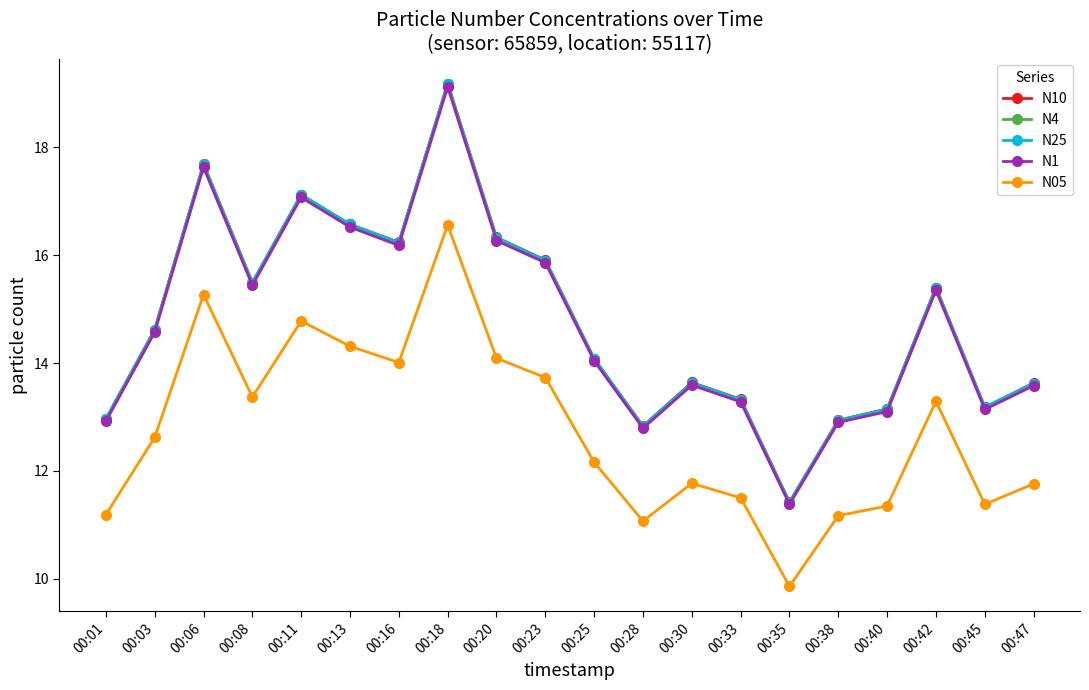

What is the spread (max minus min) of values at 00:11?

2.3